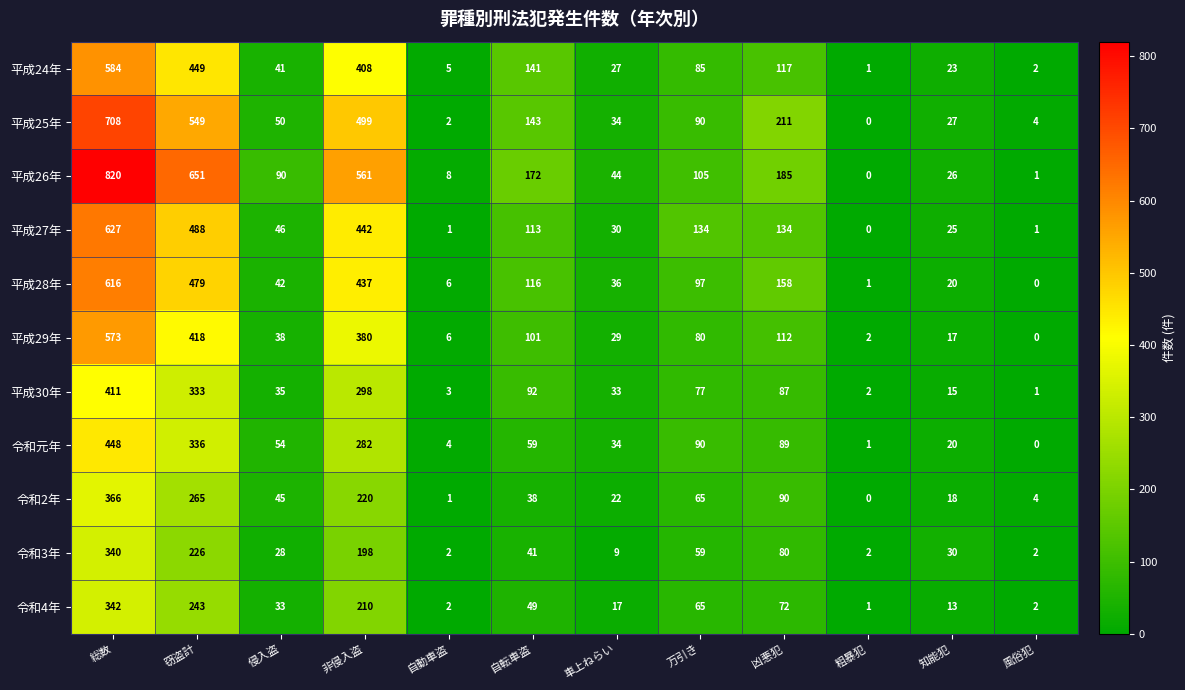

Which series has the largest total across all categories?

平成26年